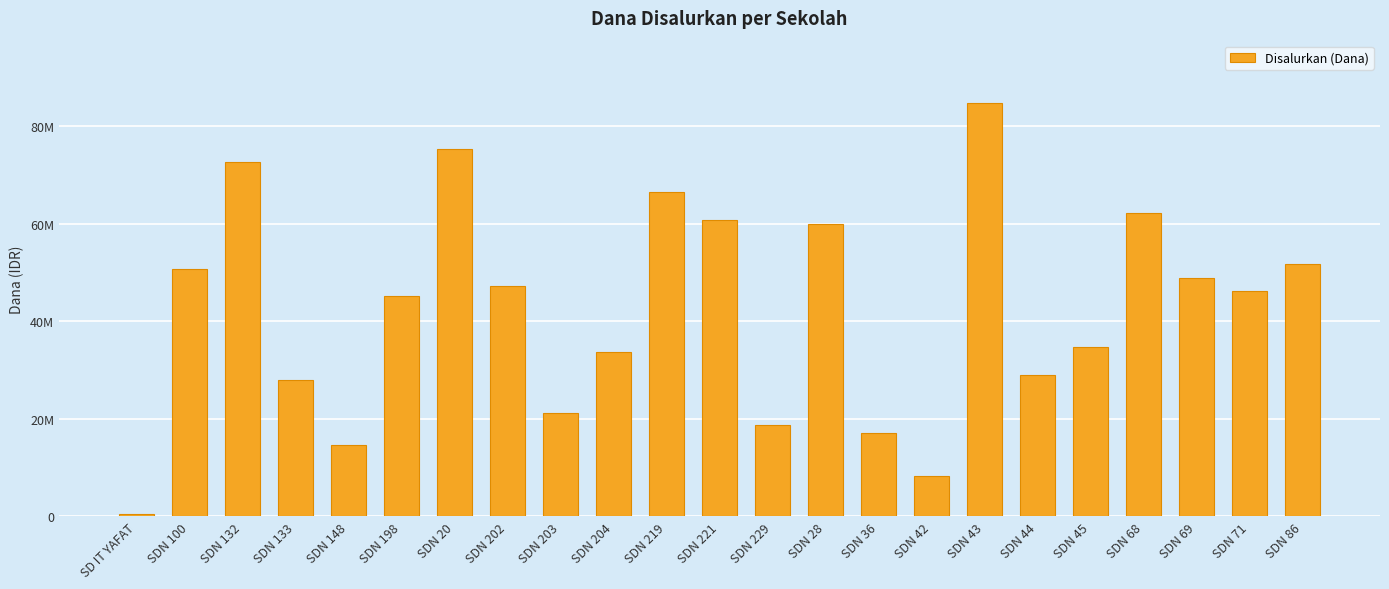

Does the chart contain any negative values?

No